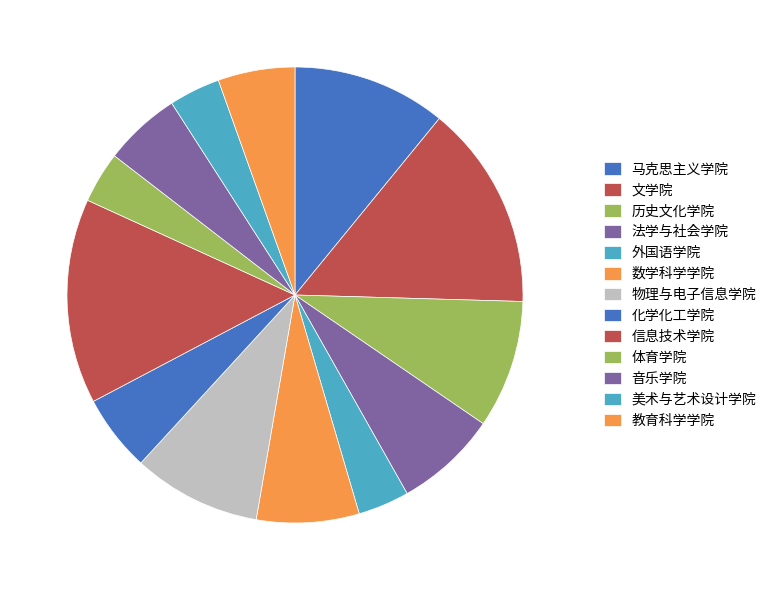

Is there a majority slice in this chart?

No